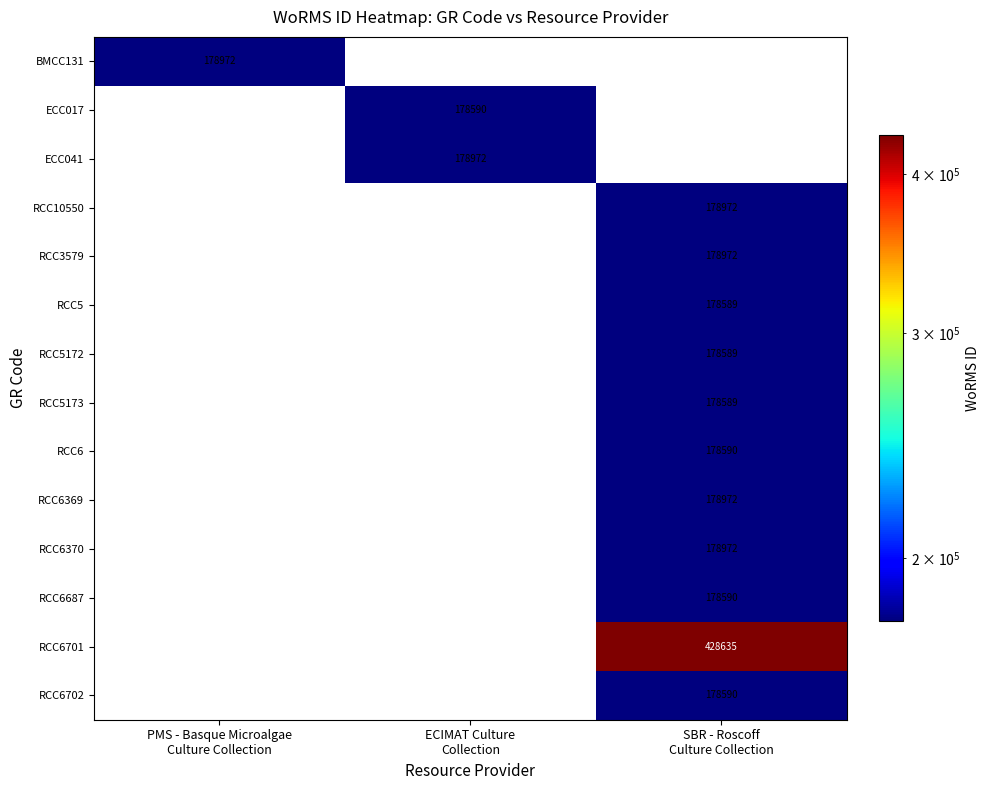

Is the value of RCC6702 at ECIMAT Culture Collection greater than the value of ECC017 at SBR - Roscoff Culture Collection?

No